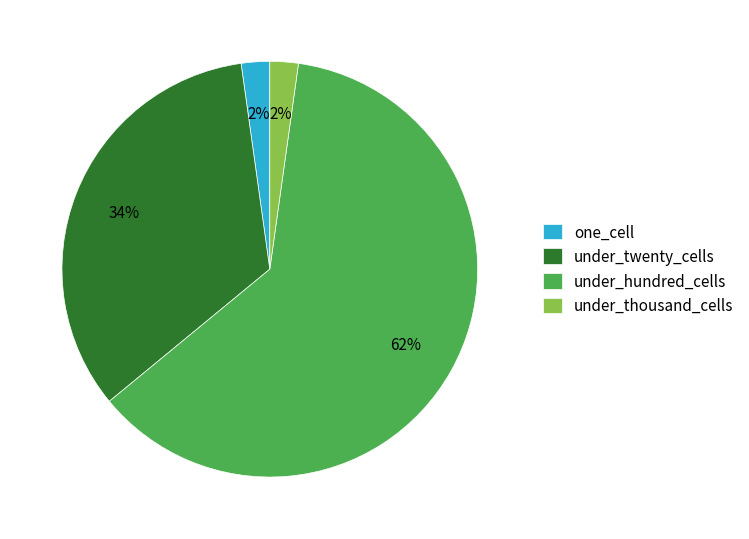

To the nearest percent, what percentage of the pie is under_thousand_cells?

2%